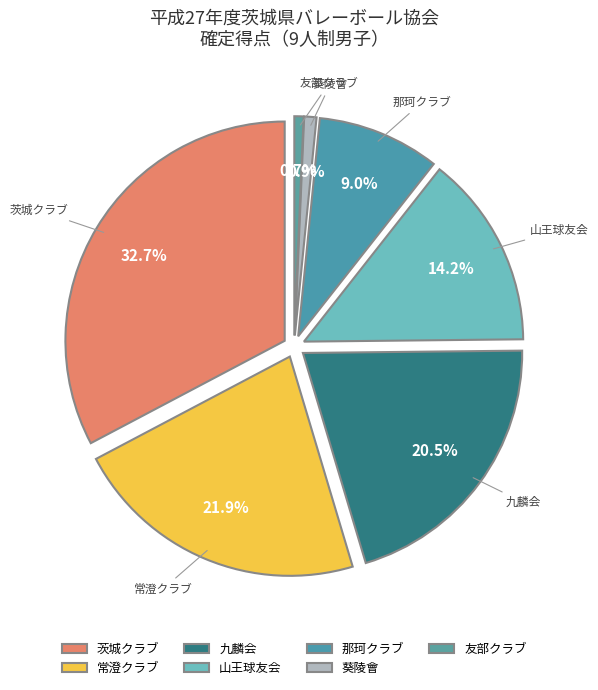

To the nearest percent, what is the combined percentage of 茨城クラブ and 友部クラブ?

33%